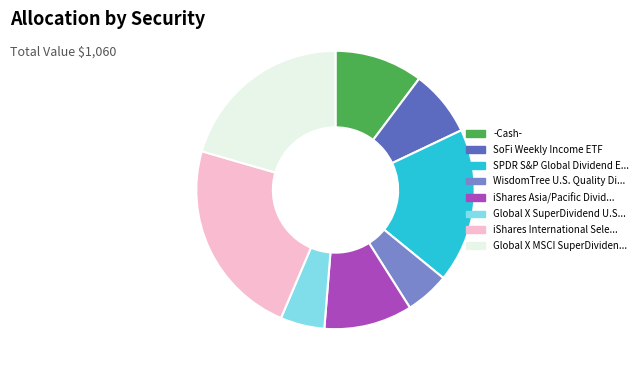

How many slices are in this pie chart?

8